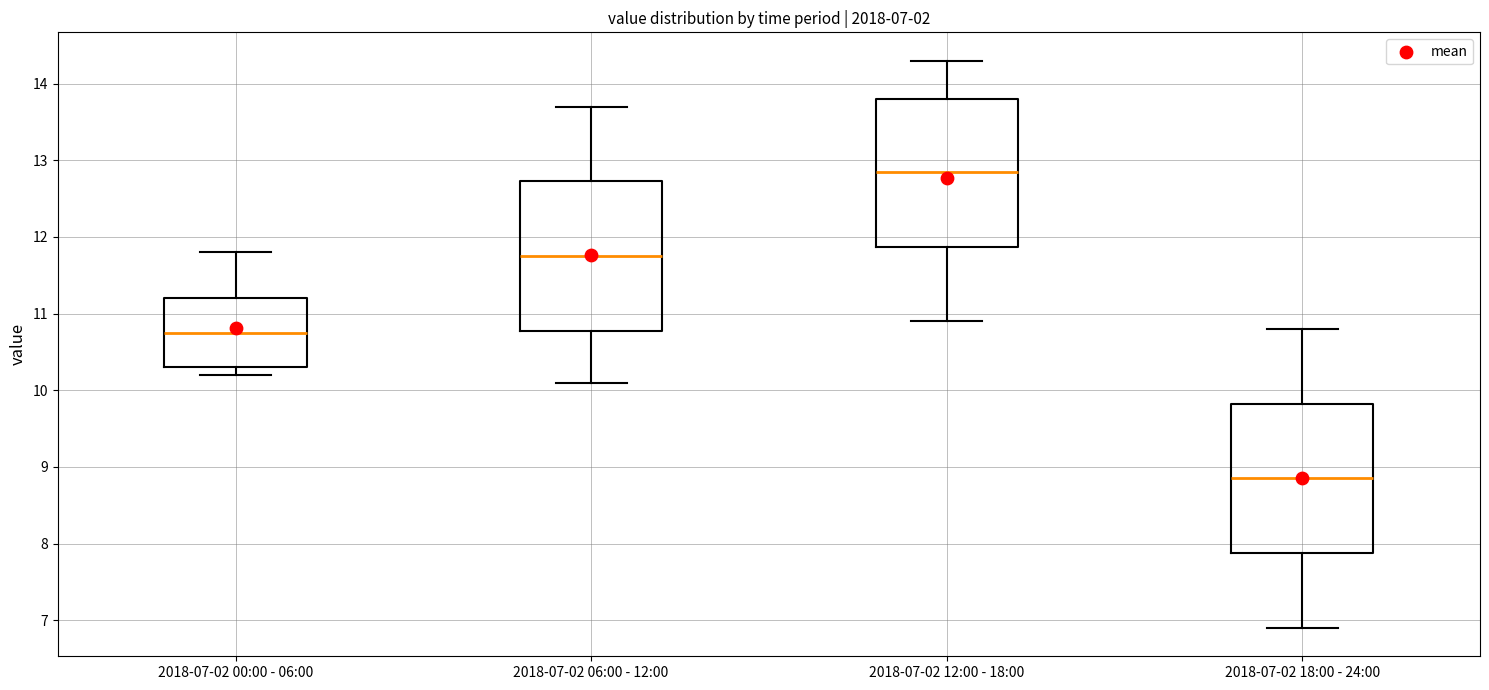

Which box has the lowest median line?

2018-07-02 18:00 - 24:00